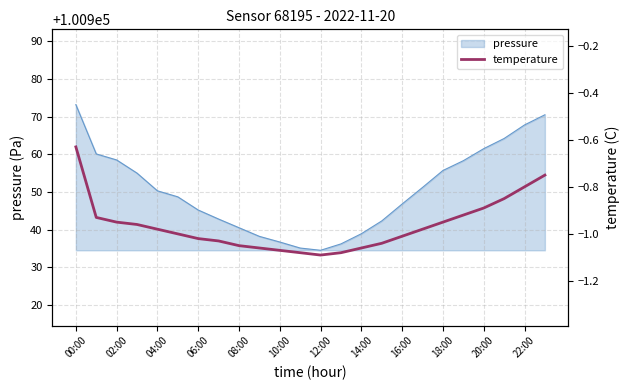

What is the maximum value for pressure?

100973.2